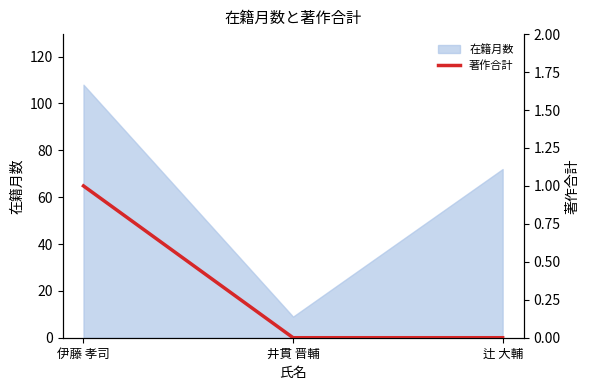

Count the values in the range 0 to 1.

3